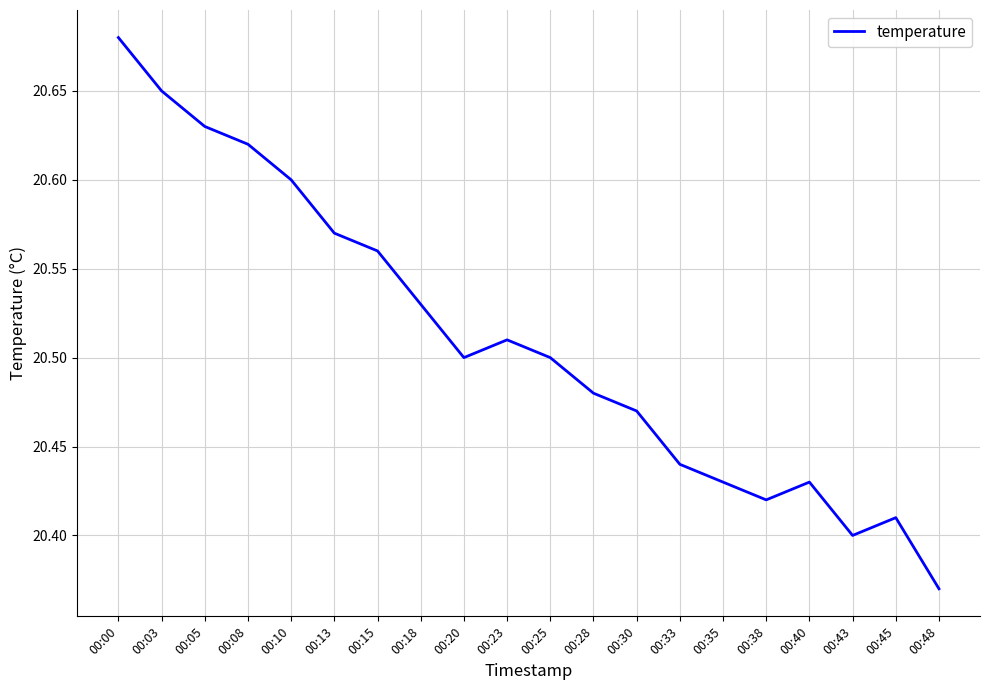

How many distinct data groups are displayed?

1